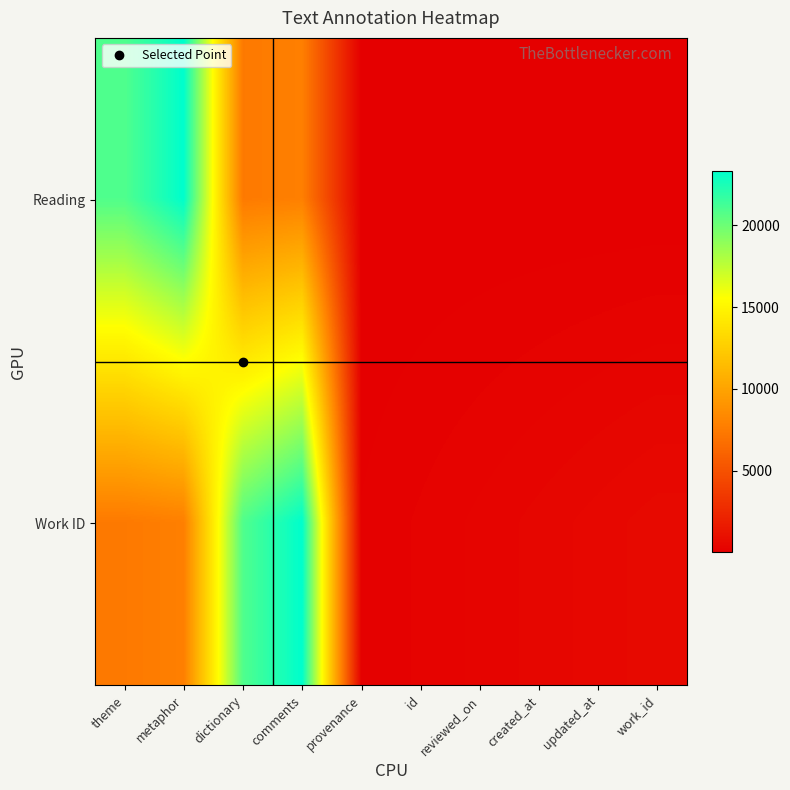

How many distinct data groups are displayed?

2